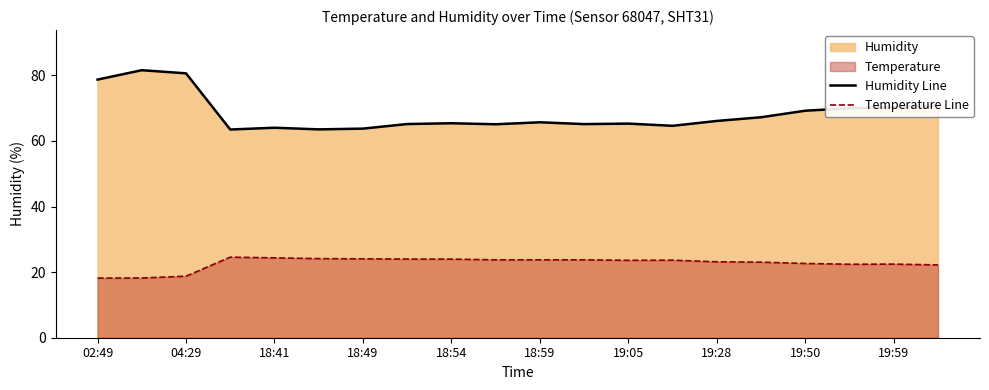

Reading left to right, list all the values displayed in this chart.

Humidity Line: 78.7	81.6	80.6	63.5	64.0	63.5	63.8	65.2	65.4	65.1	65.7	65.1	65.3	64.6	66.1	67.2	69.2	70.0	70.4	70.8
Temperature Line: 18.2	18.2	18.8	24.6	24.4	24.1	24.1	24.0	24.0	23.8	23.8	23.8	23.6	23.6	23.1	23.0	22.6	22.4	22.4	22.2